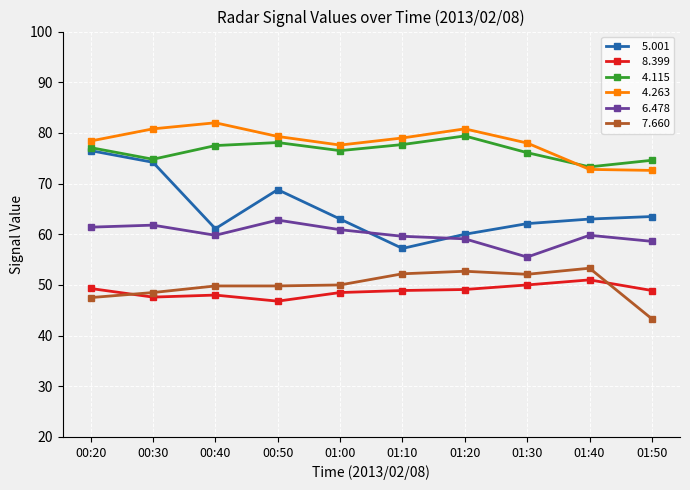

What position from the right is 01:10?

5